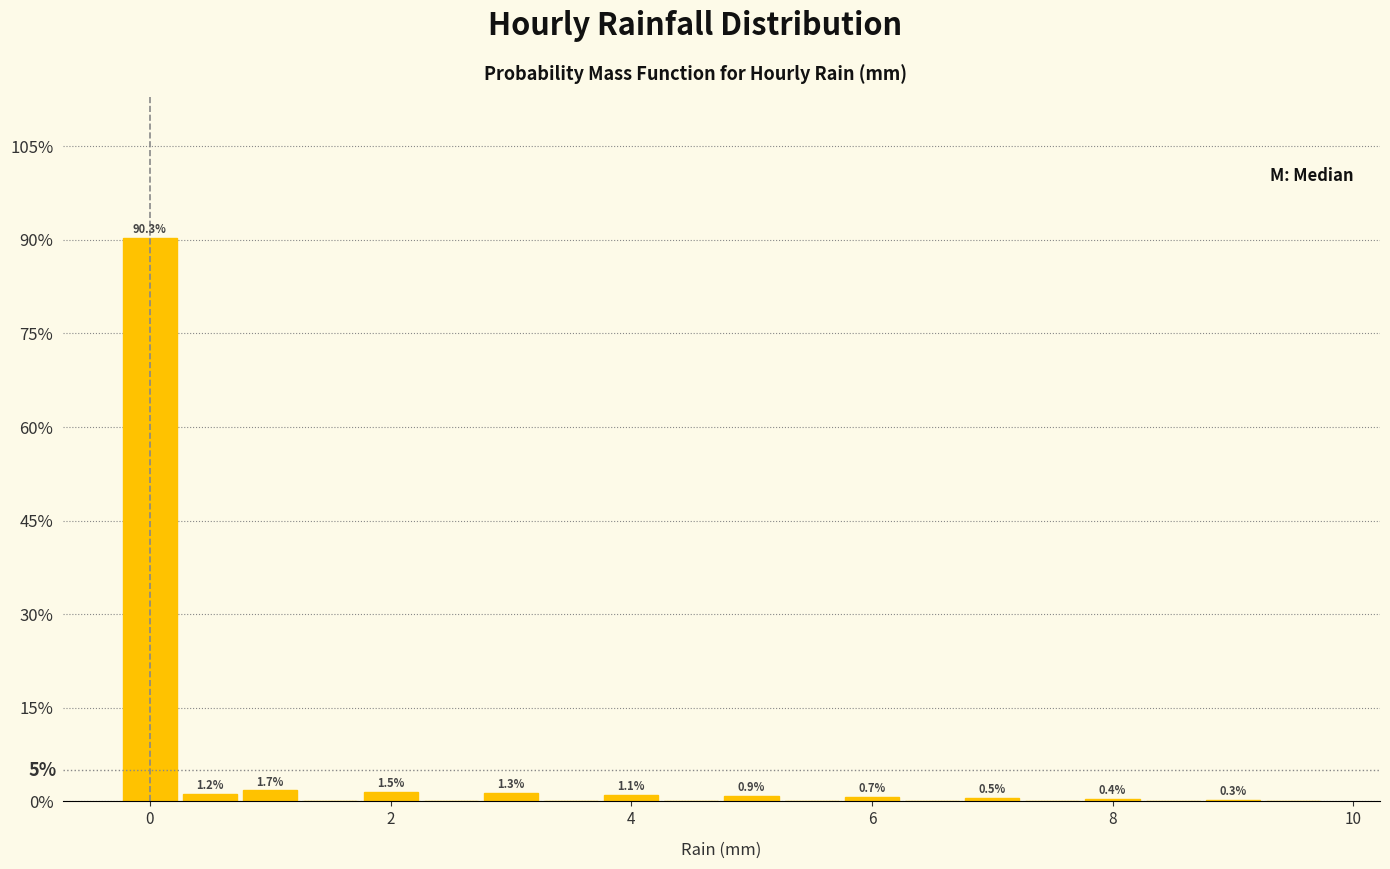

Read against the x-axis, roughly where is the centre of the tallest bar?

0.0